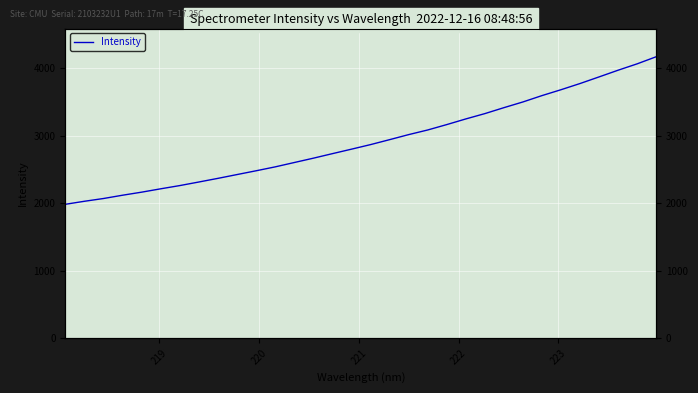

What is the sum of all values?

93472.1